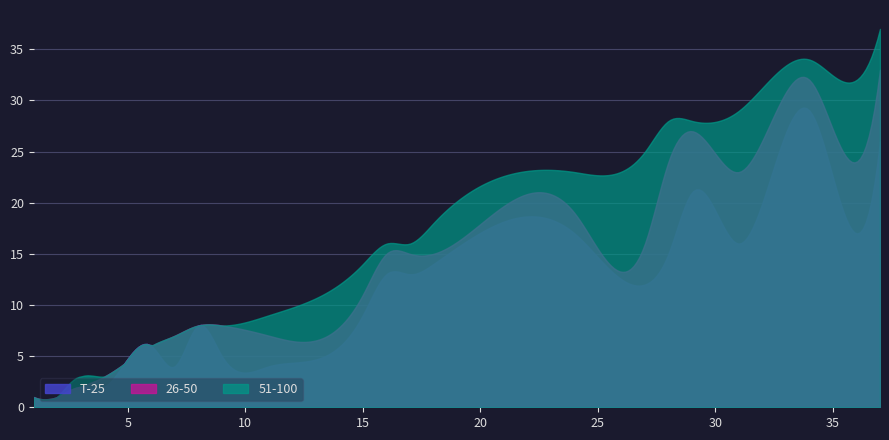

What is the greatest value displayed?

37.0